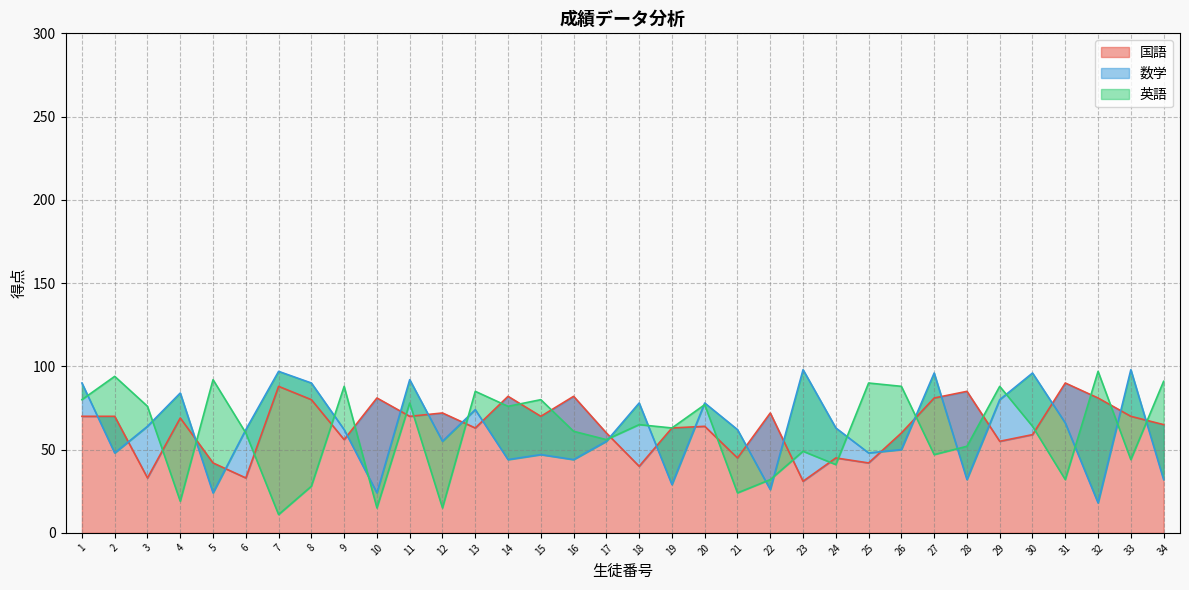

What is the average value of the 数学 series?

62